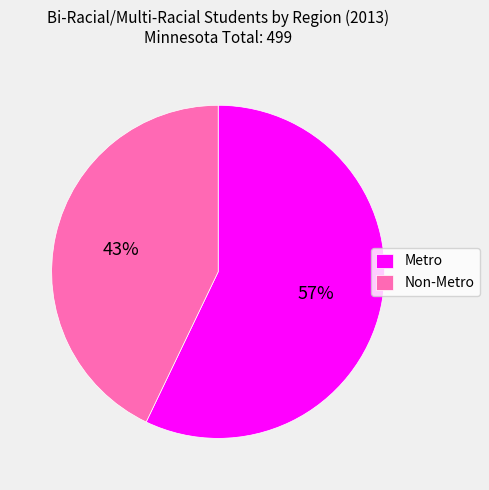

Is the sum of Non-Metro and Metro greater than half?

Yes